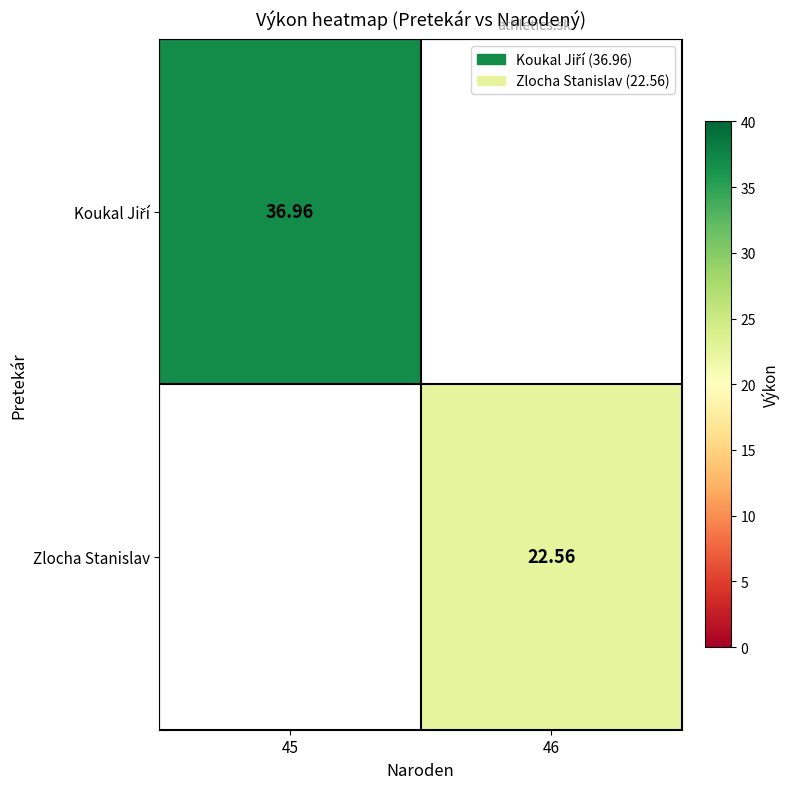

List the series in order of their peak value, highest first.

Koukal Jiří, Zlocha Stanislav